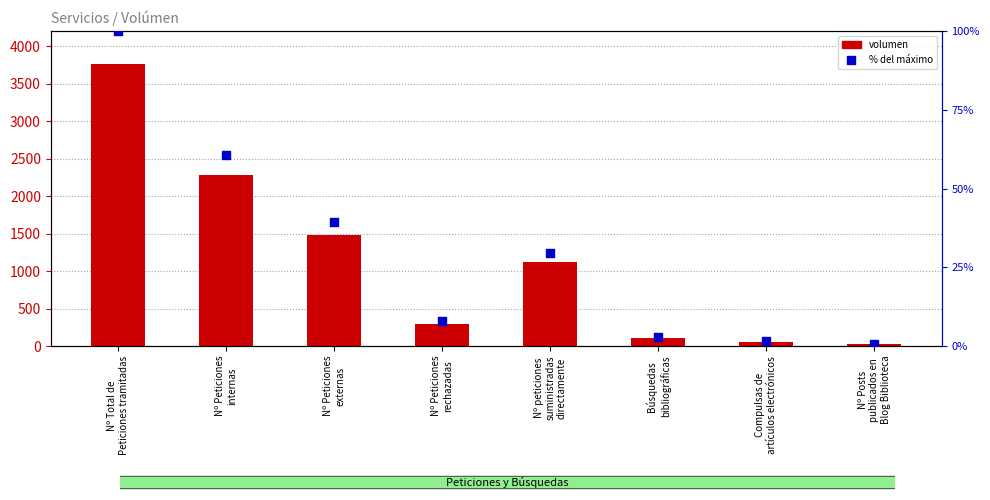

Which series contains the lowest Y value?

% del máximo